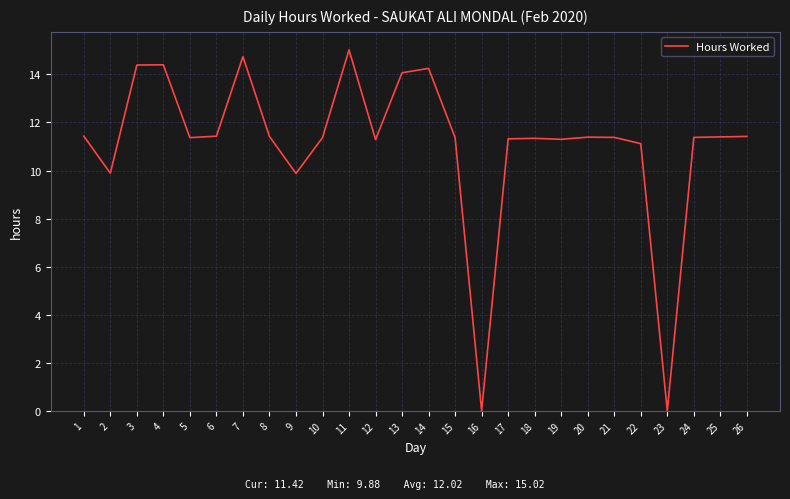

True or false: there are more than 0 points higher than both neighbors.

True